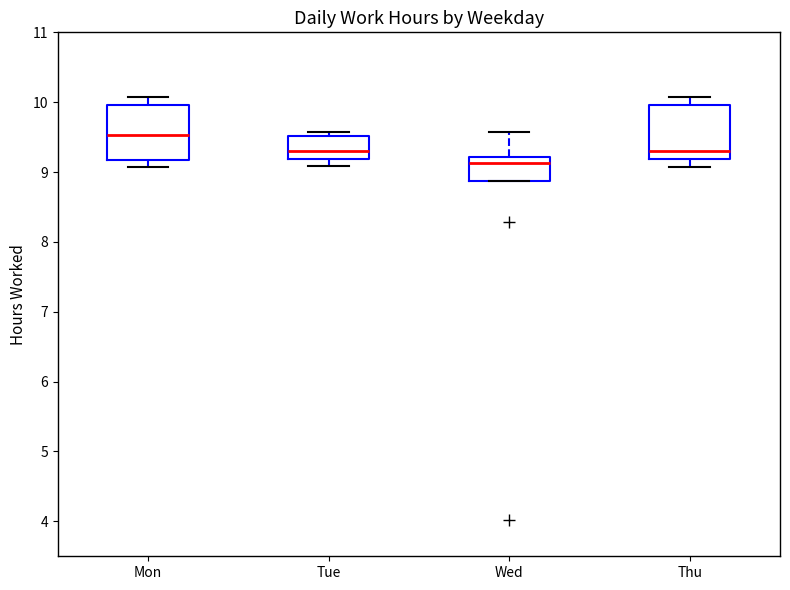

Where is the upper edge of the box for Thu on the y-axis? The values are not printed on the chart, so give them approximately, as read against the axis.

10.0